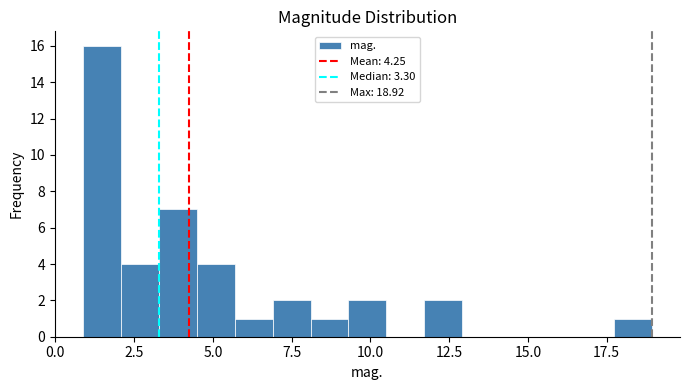

Around what value on the x-axis is the tallest bar? Give the approximate position of its centre, as read against the axis.

1.5